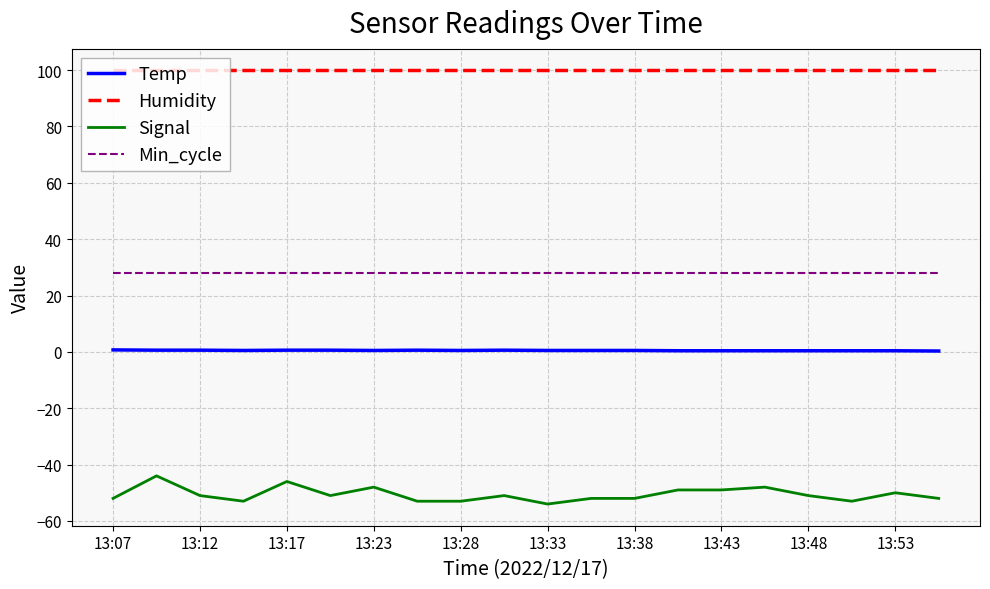

Which series has the largest range (max minus min)?

Signal